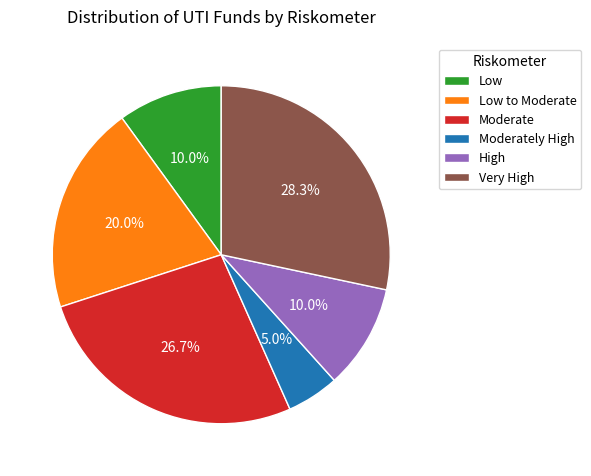

To the nearest percent, what is the combined percentage of High and Very High?

38%